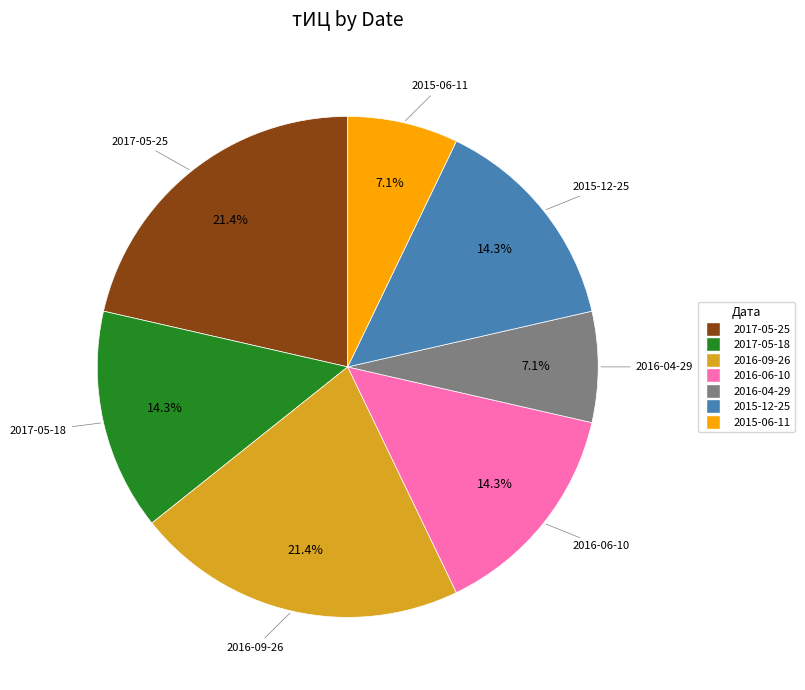

Is there a majority slice in this chart?

No